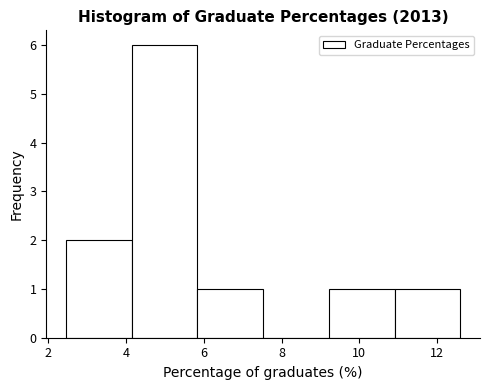

Reading left to right, transcribe this chart: for each bar, give the range it covers on the x-axis and its height. Neither the bar edges nor the heights are printed on the chart, so give them approximately, as read against the axes.

2.4 to 4.2: 2
4.2 to 5.8: 6
5.8 to 7.6: 1
7.6 to 9.2: 0
9.2 to 11.0: 1
11.0 to 12.6: 1